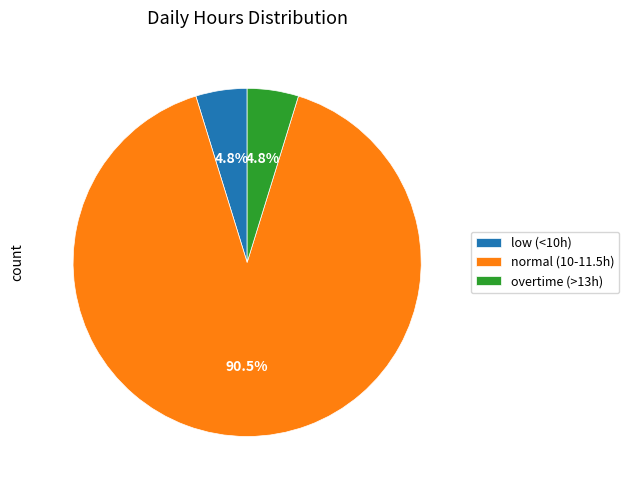

Combined, what portion of the pie is low (<10h) and normal (10-11.5h)?

95.2%